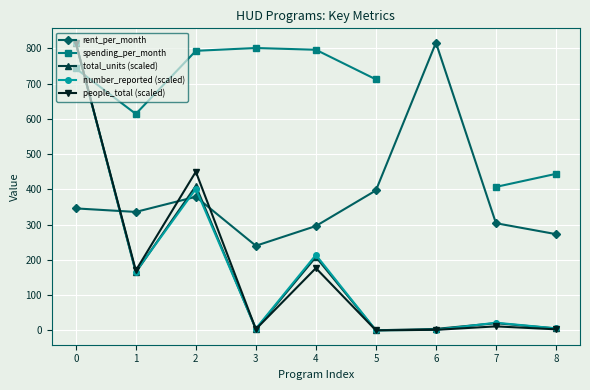

At 5, list the series in order from smallest to largest.

people_total (scaled), number_reported (scaled), total_units (scaled), rent_per_month, spending_per_month